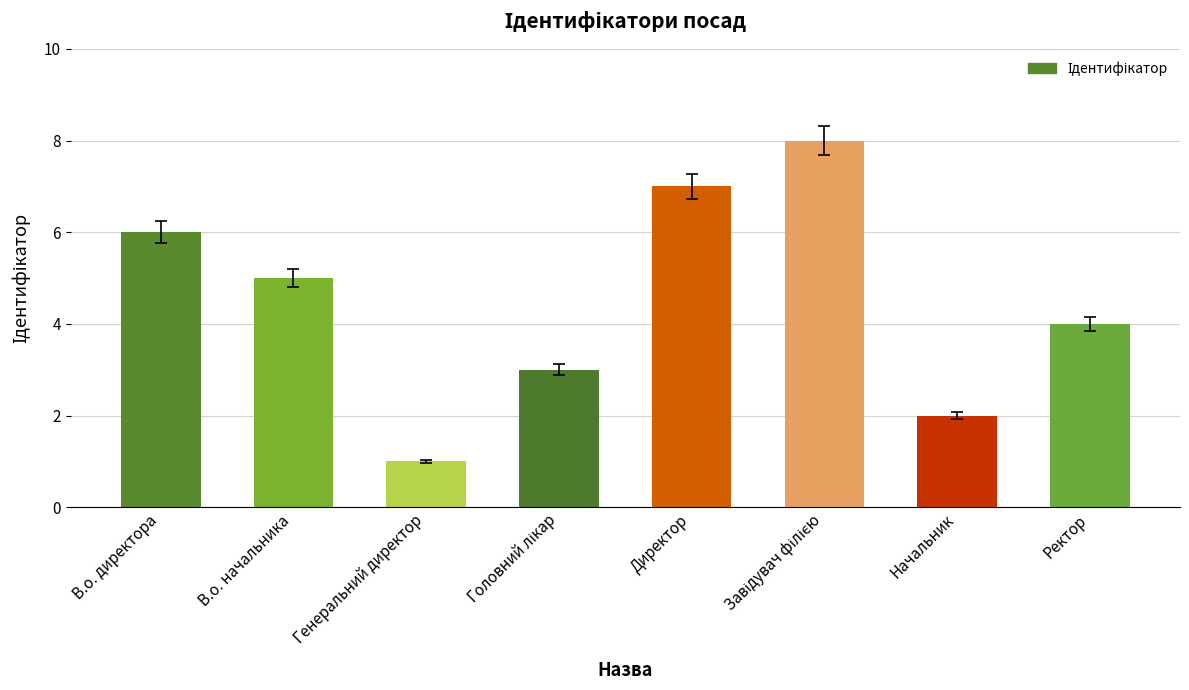

What is the change in value from Генеральний директор to Ректор?

+3